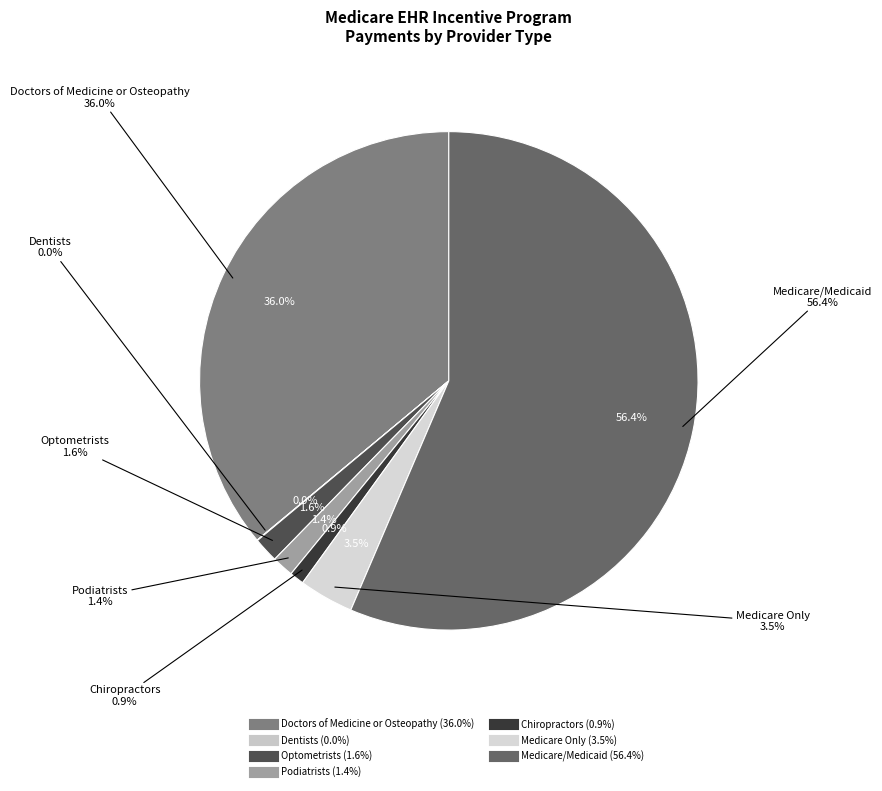

Do Podiatrists and Optometrists together represent more than half of the pie?

No